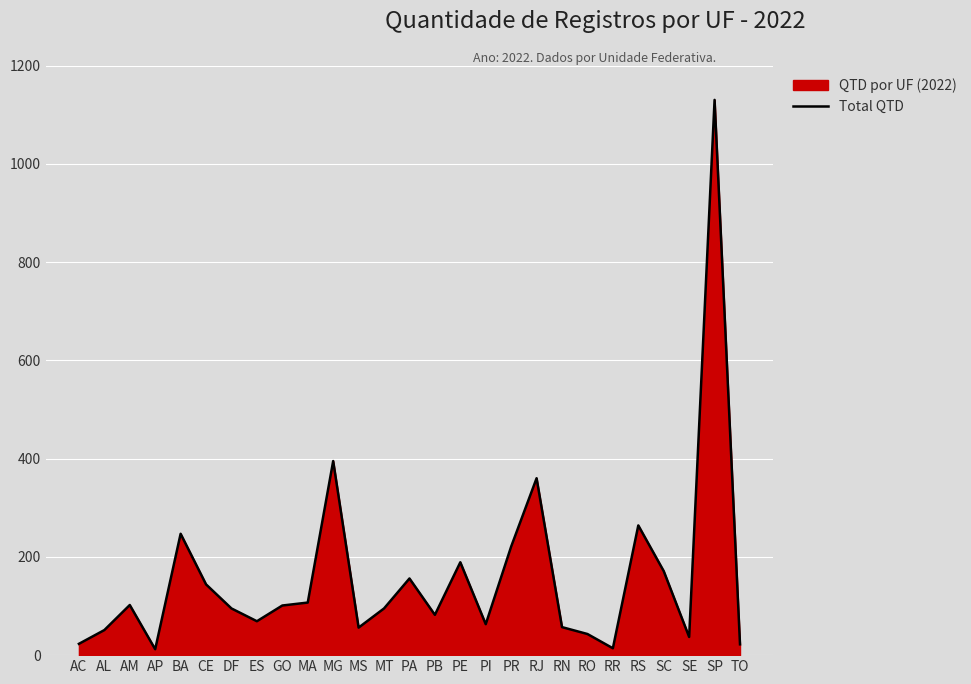

At which category does the data reach its first local peak?

AM